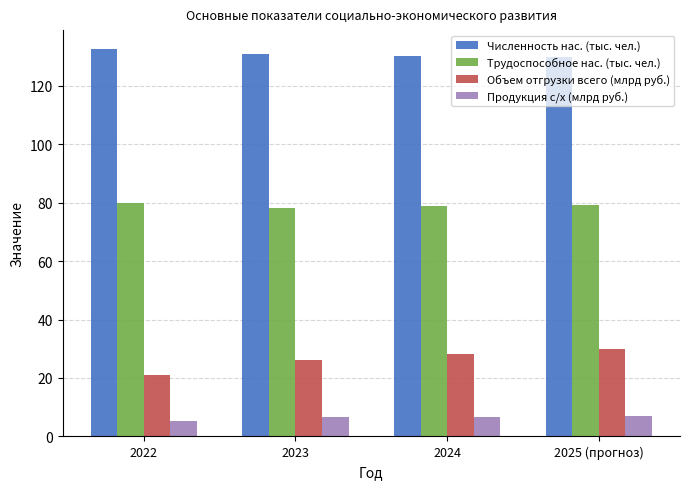

How many bars are there in total?

16